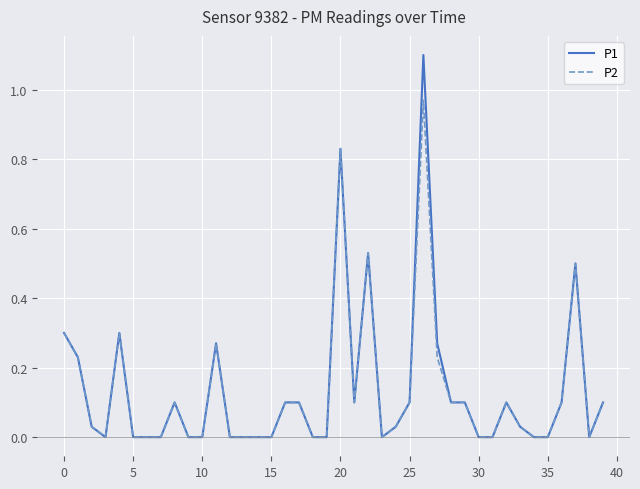

List the series in order of their peak value, highest first.

P1, P2